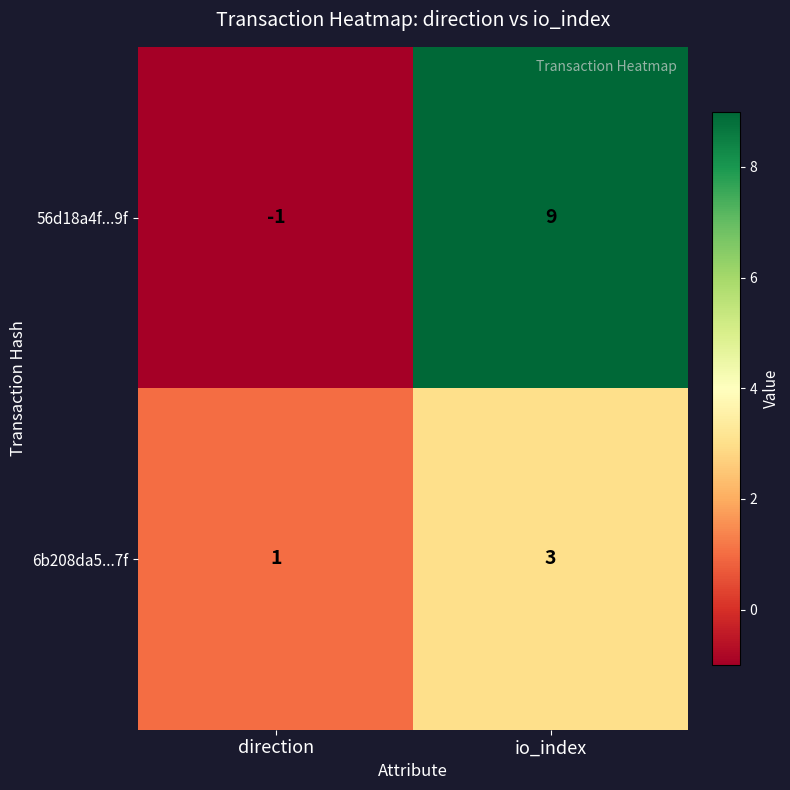

What is the highest value of the 6b208da5...7f series?

3